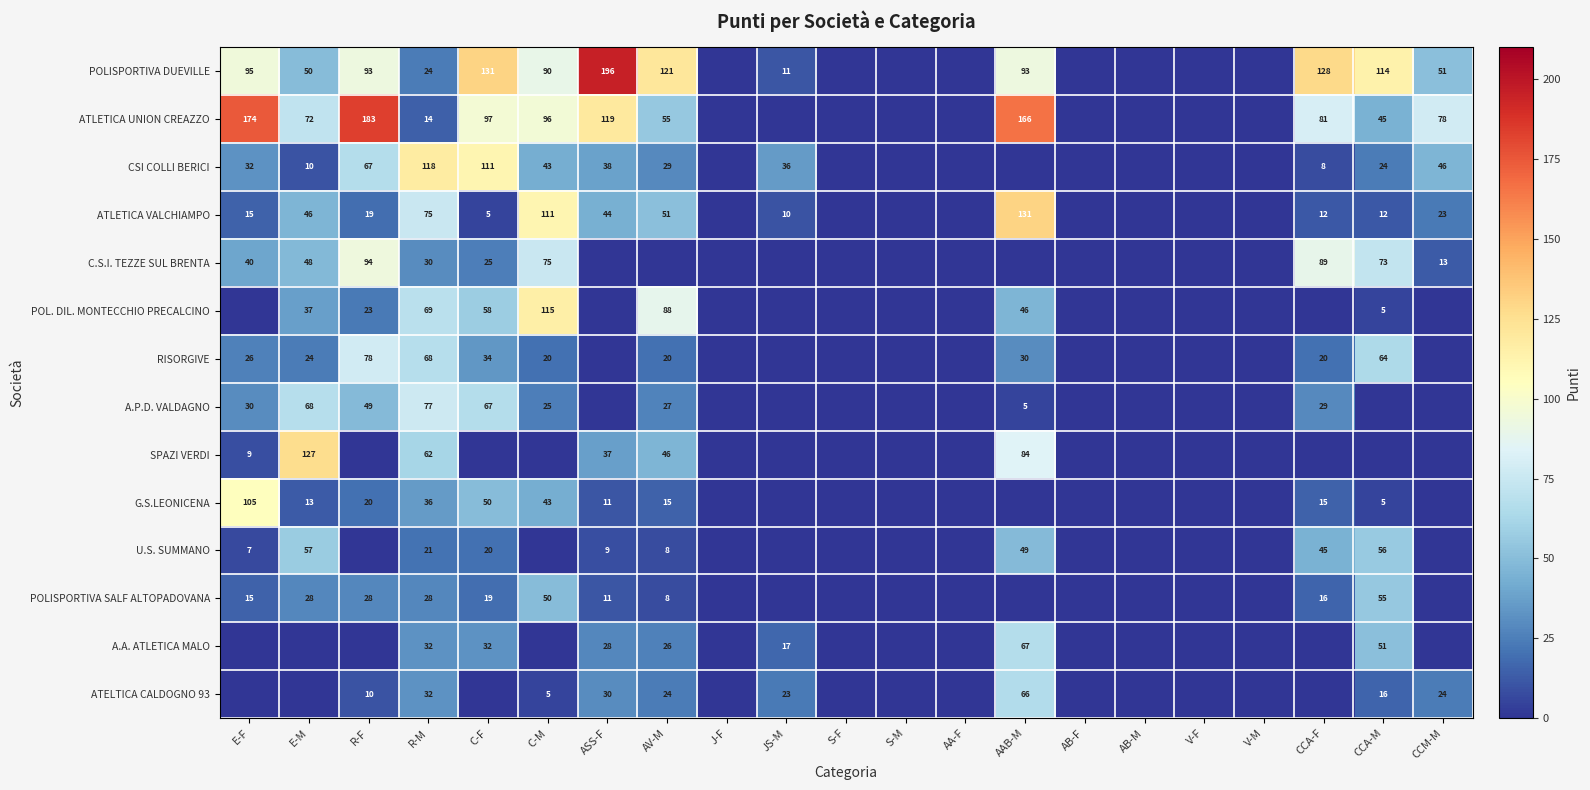

What is the difference between the SPAZI VERDI values at AAB-M and AV-M?

38